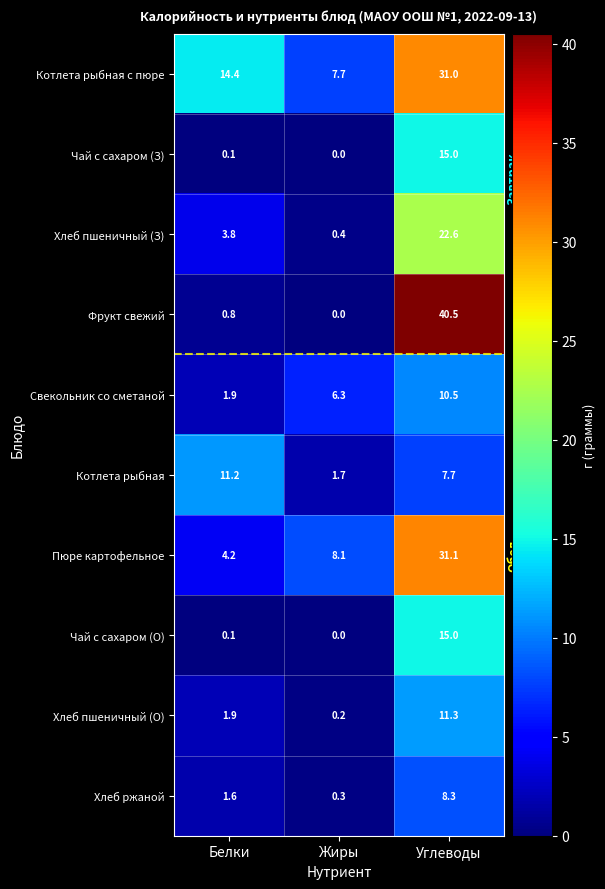

How many values in the Котлета рыбная series exceed 7?

2